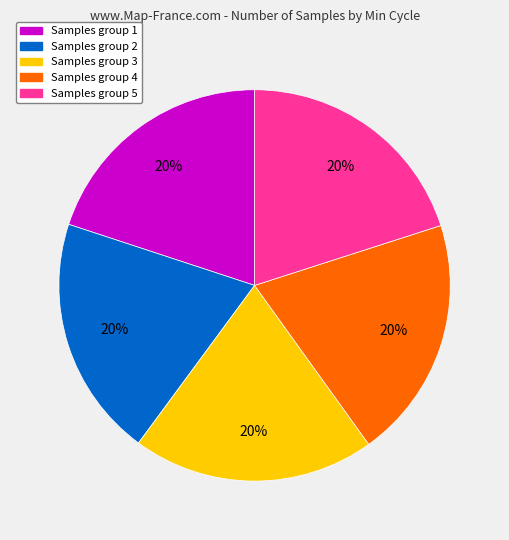

Does any single category account for the majority?

No